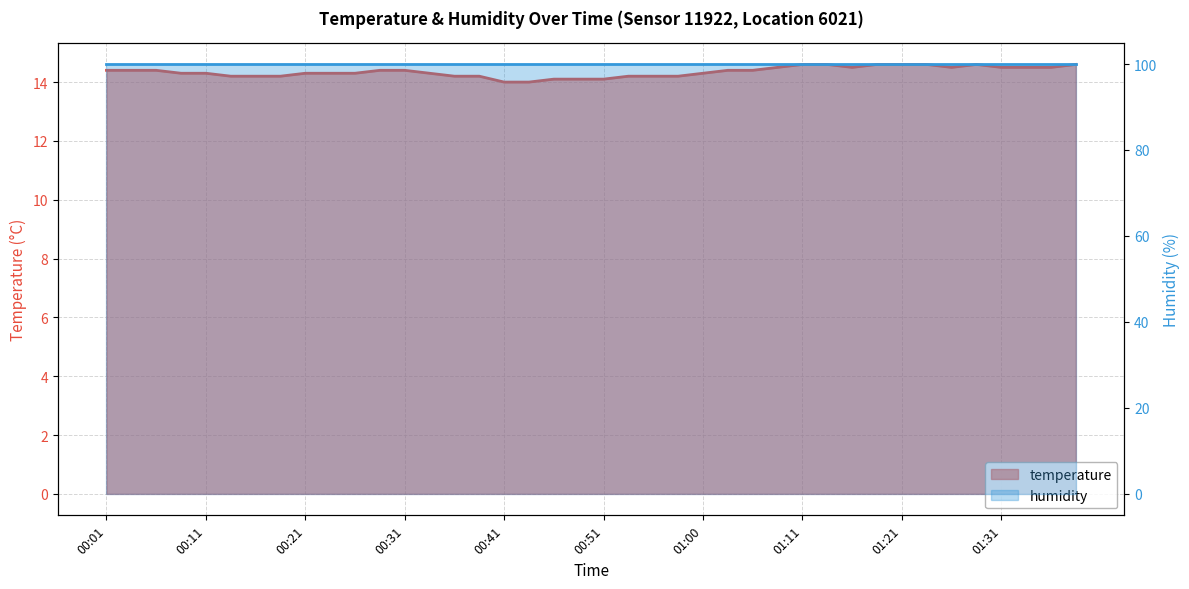

How many values are between 14 and 15?

40